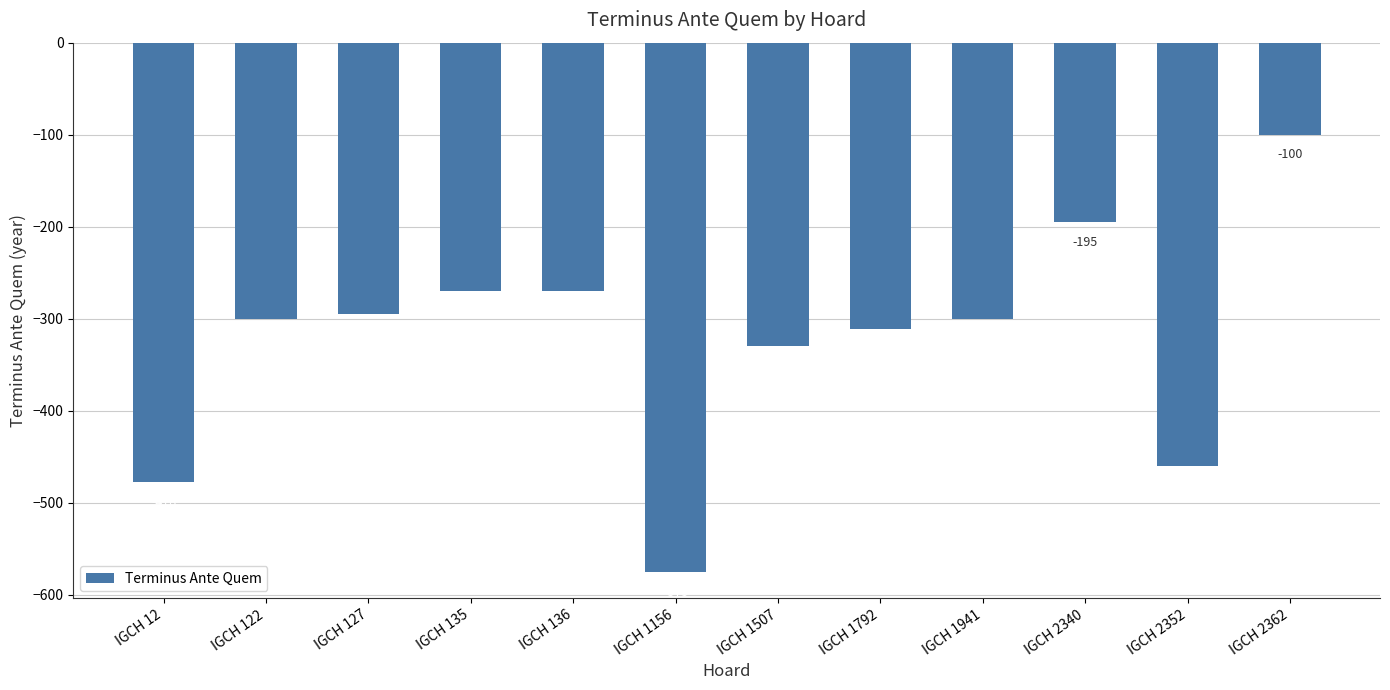

Which label corresponds to the largest value in the chart?

IGCH 2362